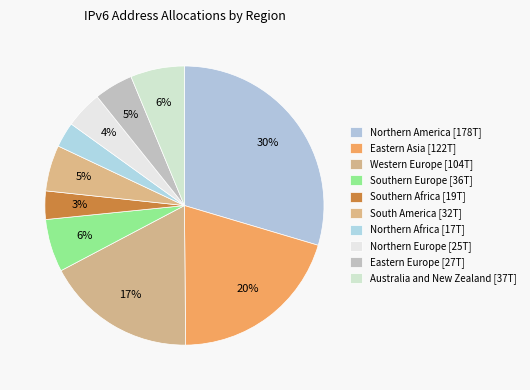

What is the change in value from Southern Europe to Australia and New Zealand?

+777442810112